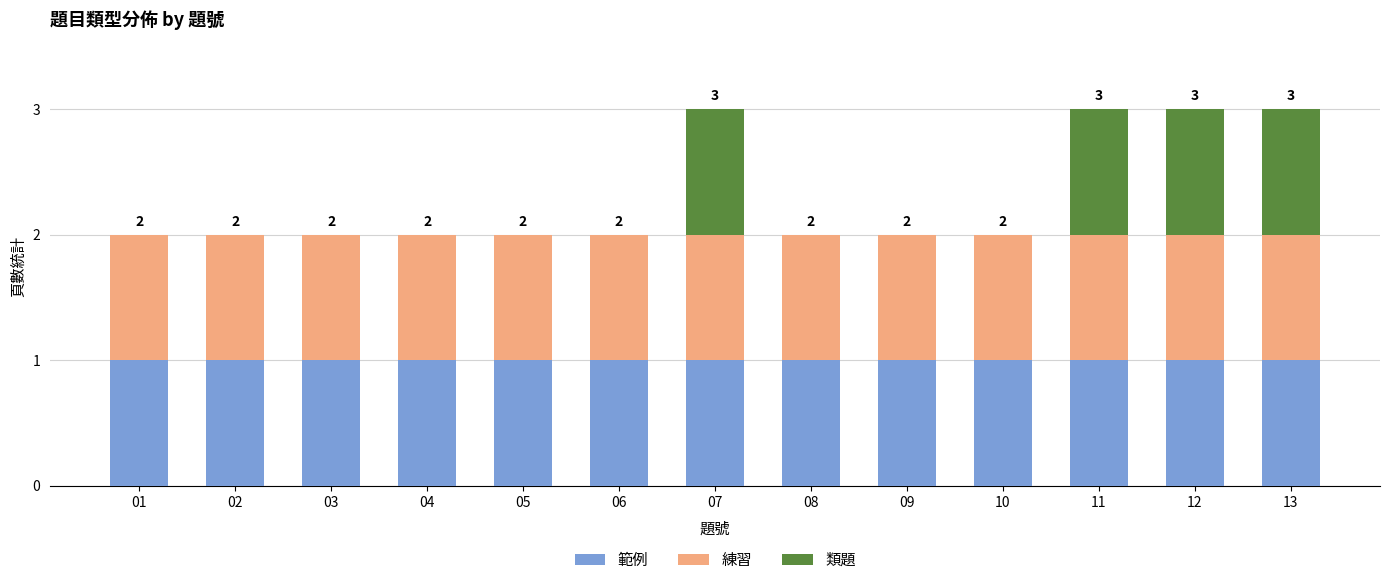

The 範例 series shows 0 at 07. True or false?

False